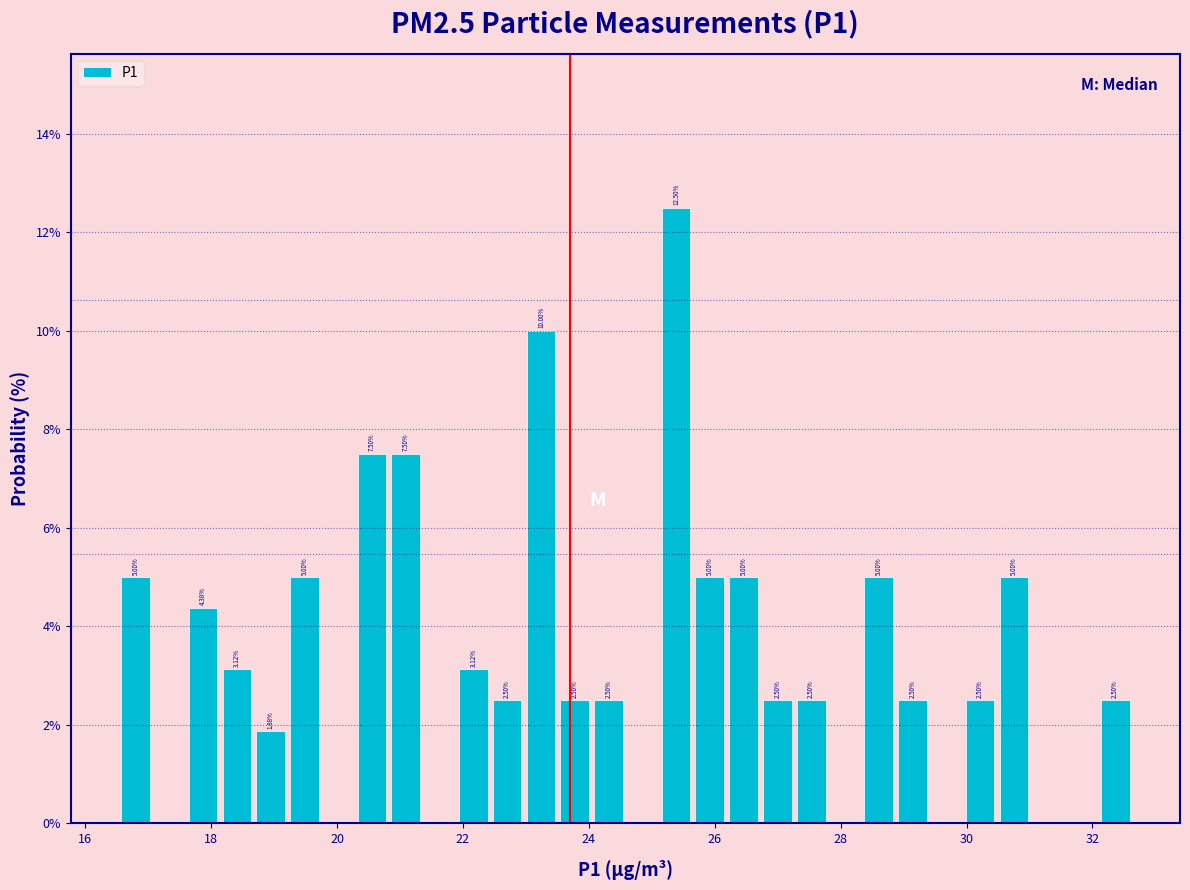

Around what value on the x-axis is the tallest bar? Give the approximate position of its centre, as read against the axis.

25.4